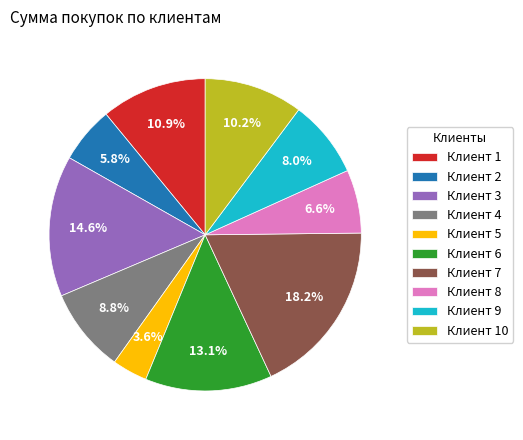

Which category has the biggest portion of the pie?

Клиент 7